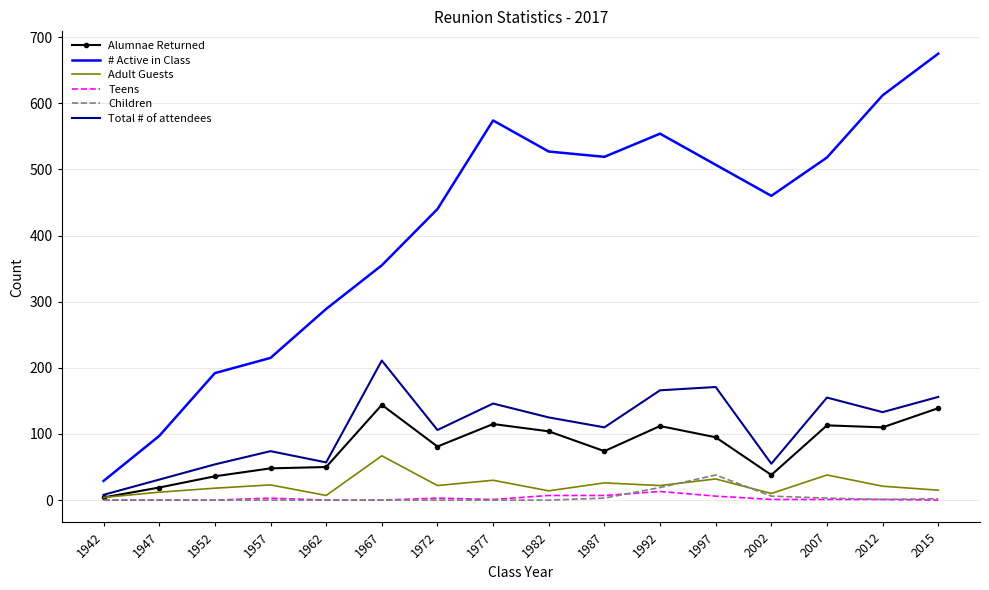

Between 1952 and 1962, which series saw the biggest shift?

# Active in Class